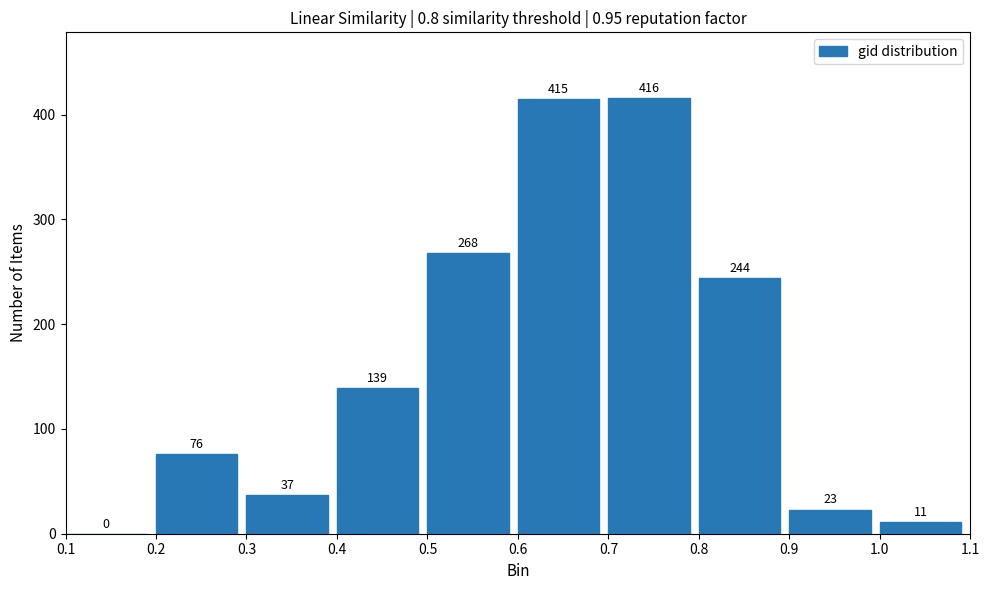

Reading right to left, list all the values displayed in this chart.

1.0=11	0.9=23	0.8=244	0.7=416	0.6=415	0.5=268	0.4=139	0.3=37	0.2=76	0.1=0